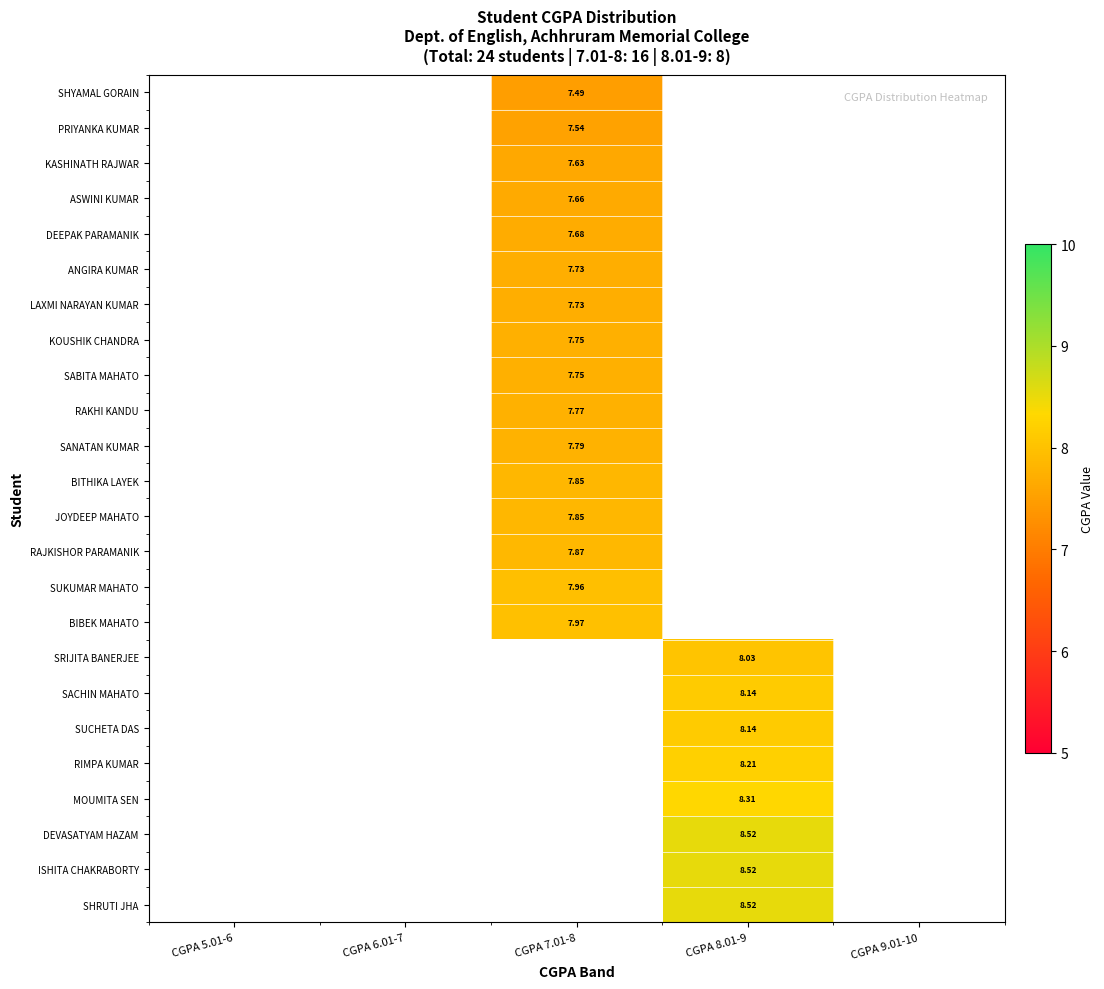

Count the number of data series in this chart.

24